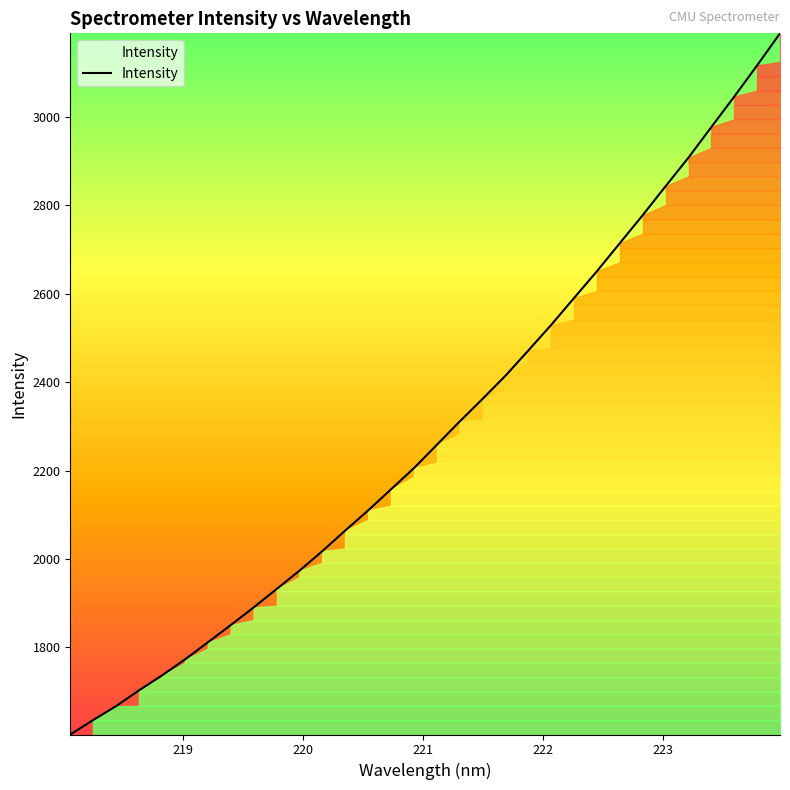

What is the smallest value displayed?

1603.0